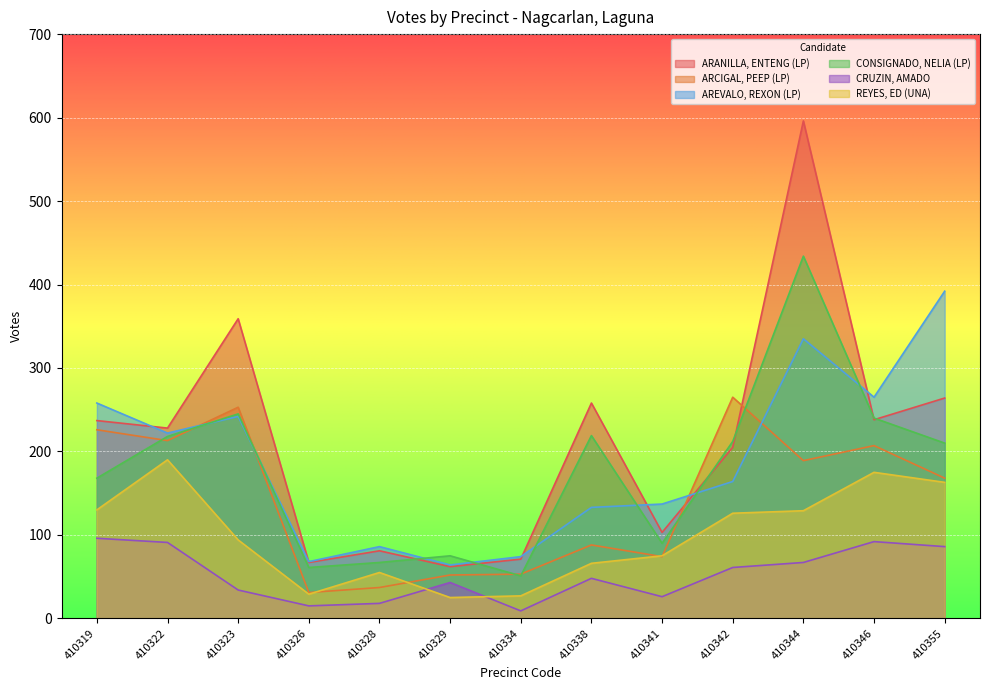

At which label does AREVALO, REXON (LP) first exceed 164?

410319